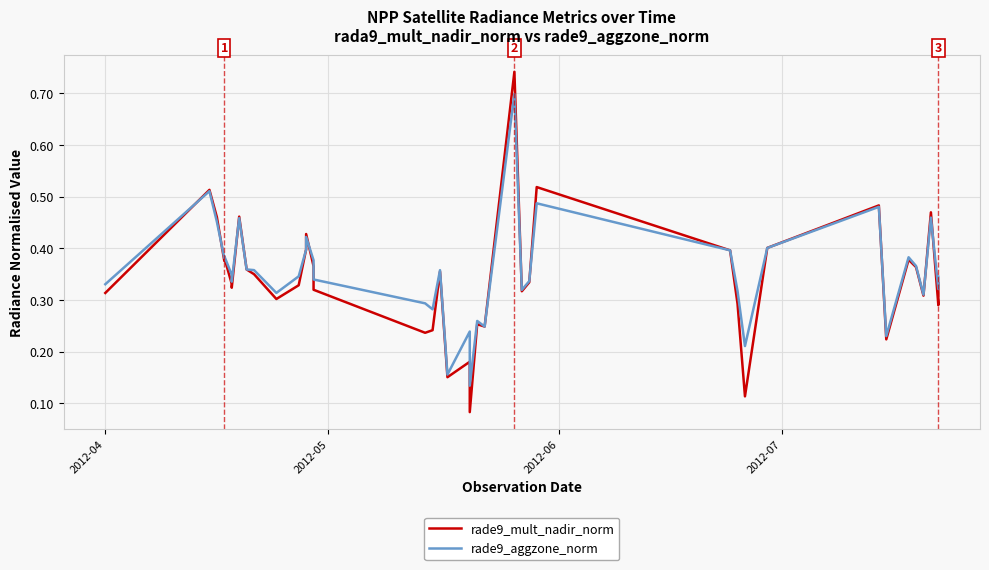

Between which two adjacent categories do rade9_aggzone_norm and rade9_mult_nadir_norm first intersect?

2012-04 and 2012-05